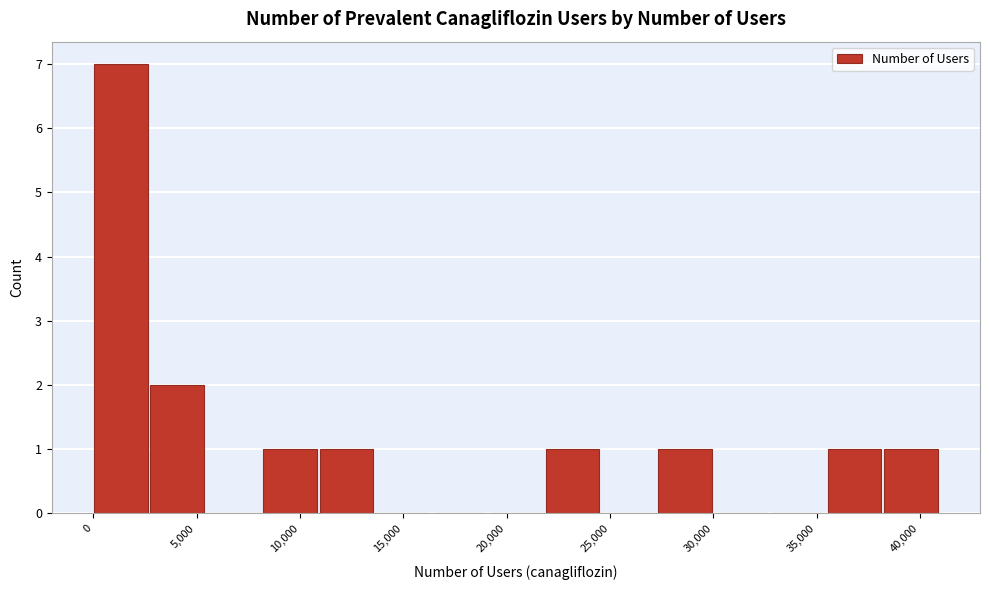

Reading left to right, transcribe this chart: for each bar, give the range it covers on the x-axis and its height. Neither the bar edges nor the heights are printed on the chart, so give them approximately, as read against the axes.

0 to 3000: 7
3000 to 5500: 2
5500 to 8000: 0
8000 to 11000: 1
11000 to 13500: 1
13500 to 16500: 0
16500 to 19000: 0
19000 to 22000: 0
22000 to 24500: 1
24500 to 27500: 0
27500 to 30000: 1
30000 to 33000: 0
33000 to 35500: 0
35500 to 38500: 1
38500 to 41000: 1